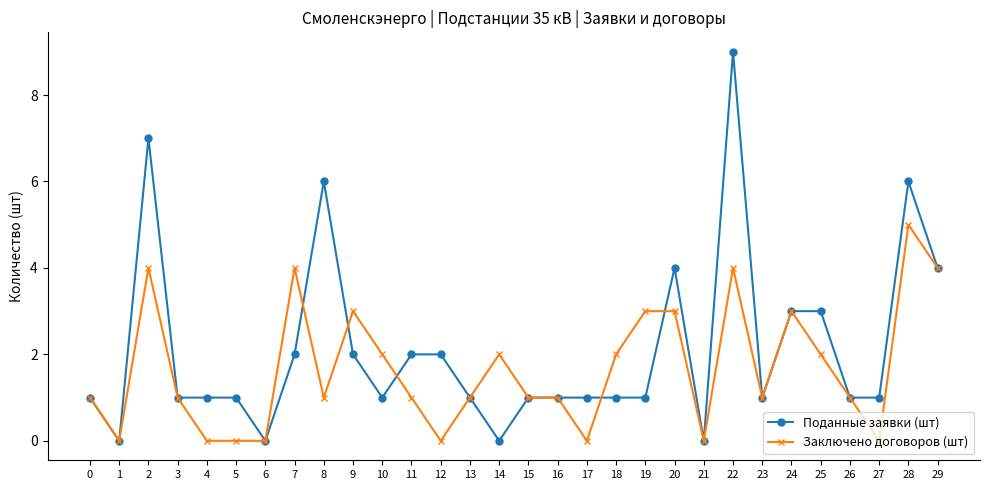

Which series has the largest total across all categories?

Поданные заявки (шт)